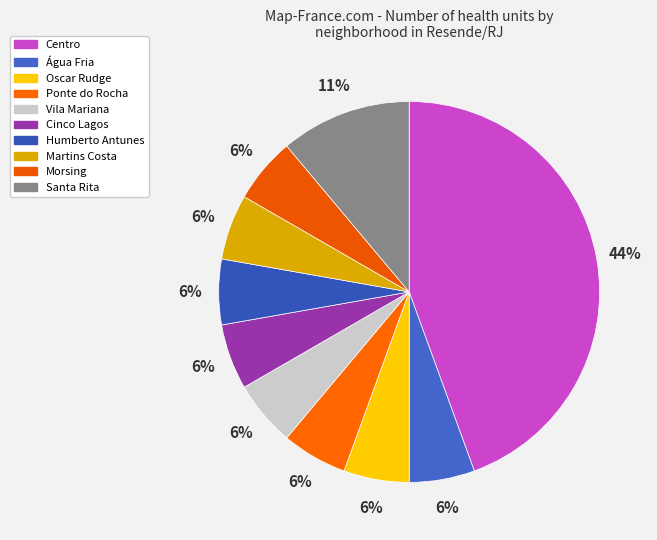

How many segments does this pie chart have?

10